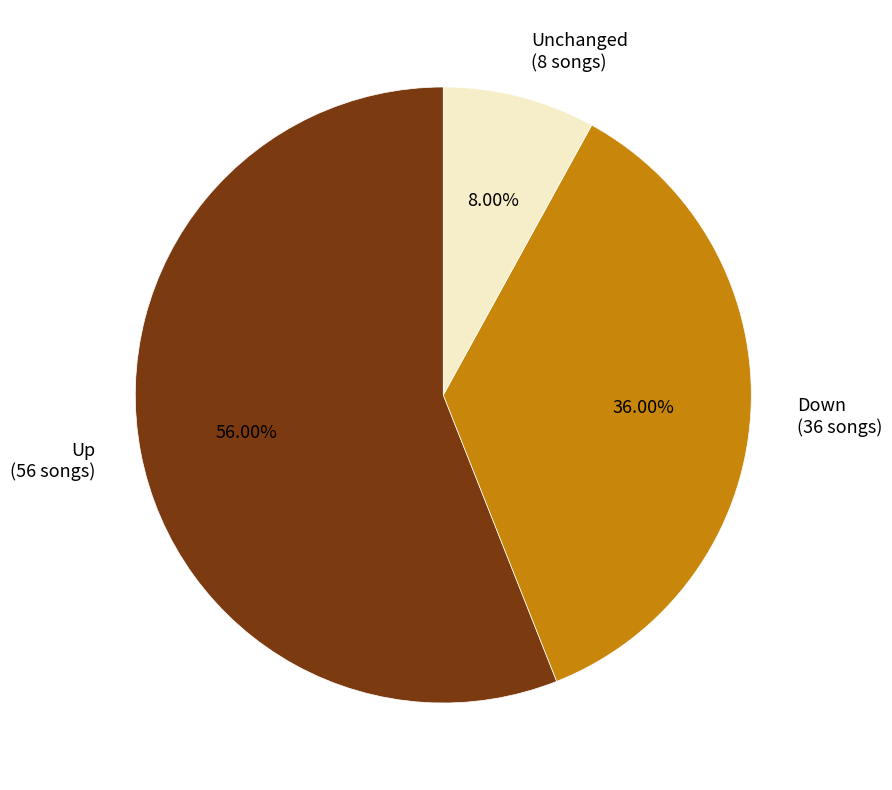

Which has a higher value, Up (56 songs) or Down (36 songs)?

Up (56 songs)